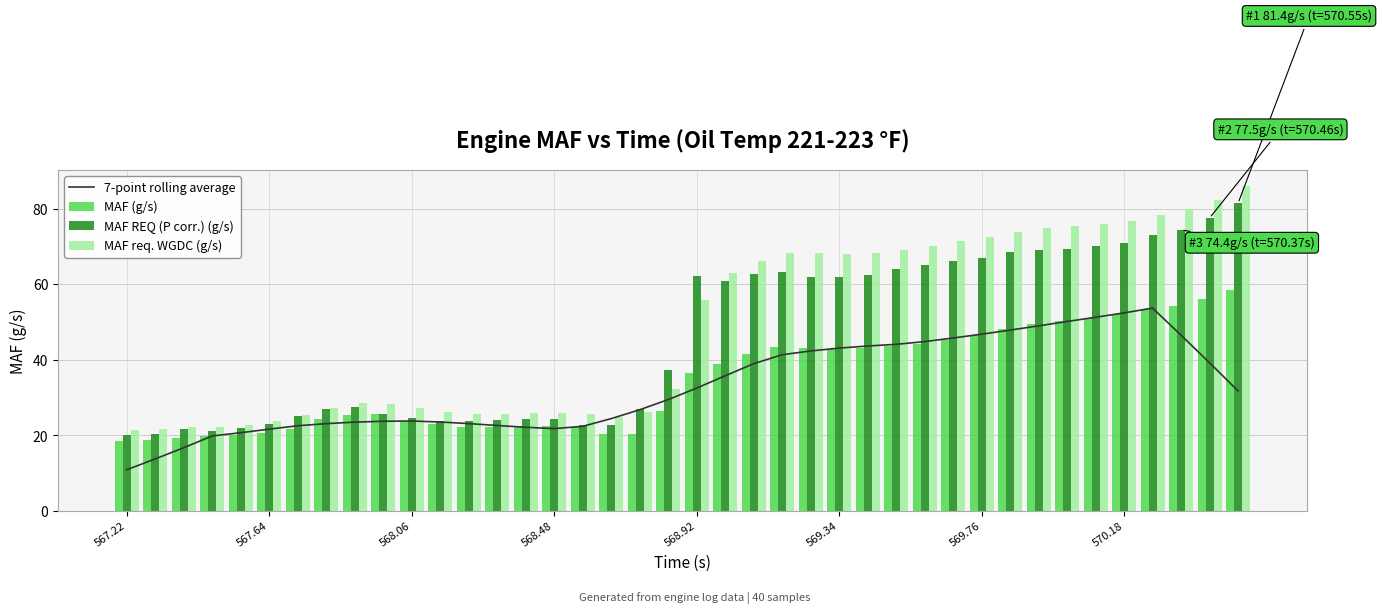

What is the difference between the maximum and minimum values in the MAF req. WGDC (g/s) series?

64.5